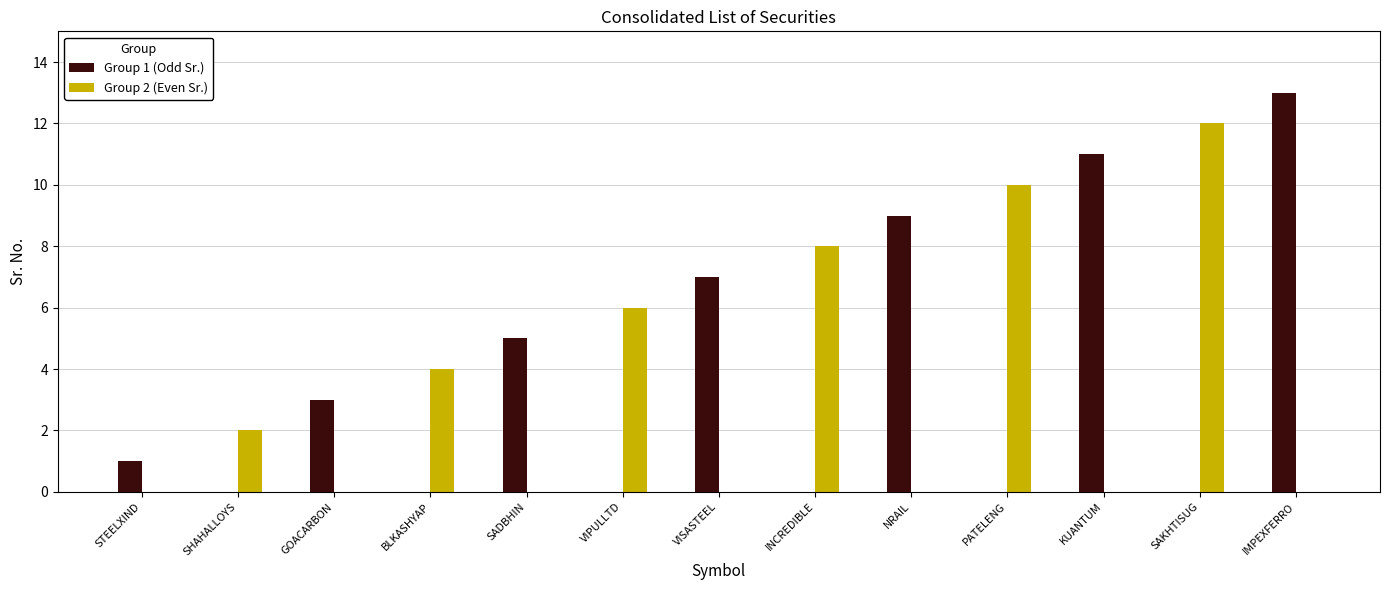

The Group 1 (Odd Sr.) series shows 13 at IMPEXFERRO. True or false?

True